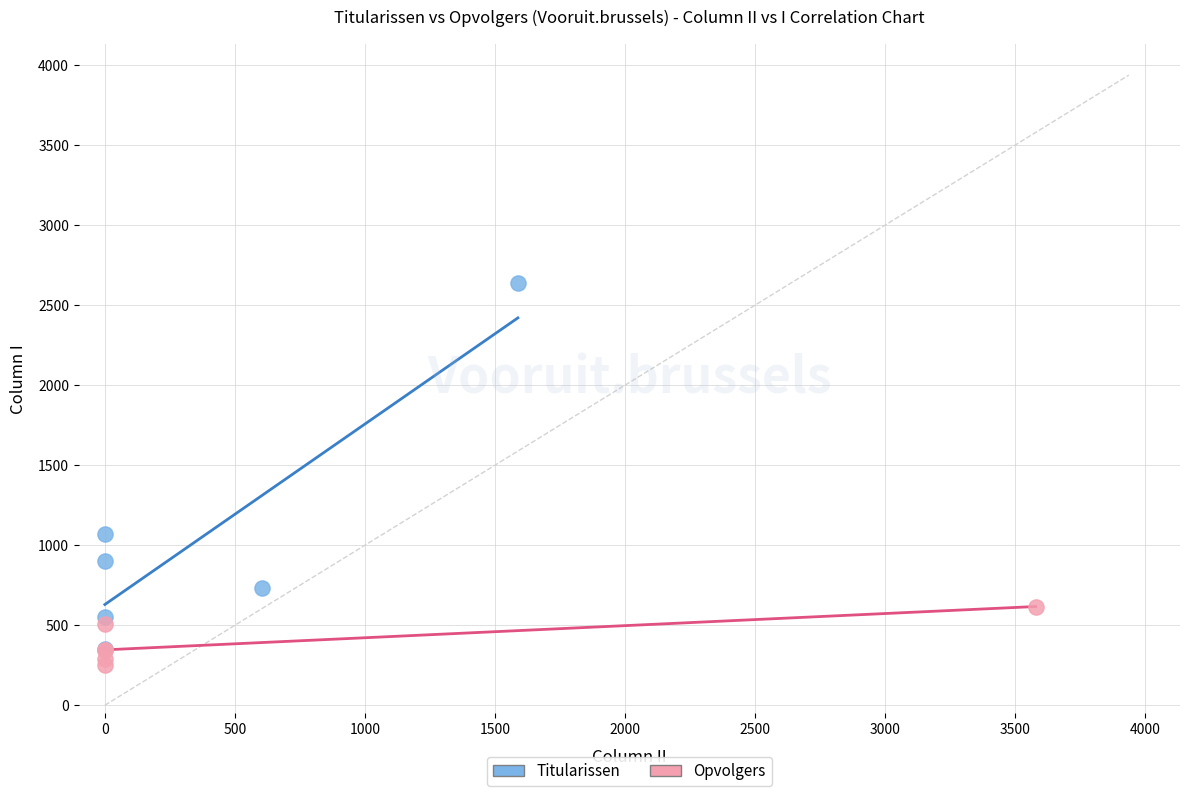

Which series reaches the maximum Y coordinate?

Titularissen